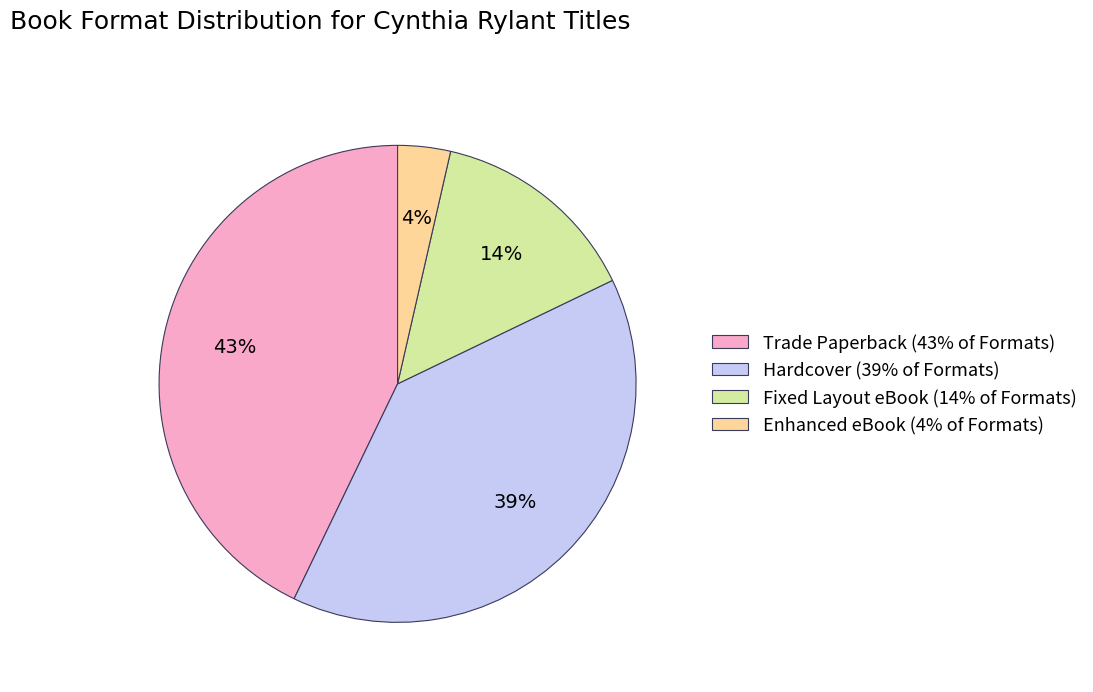

Combined, do Enhanced eBook (4% of Formats) and Hardcover (39% of Formats) account for over 50%?

No